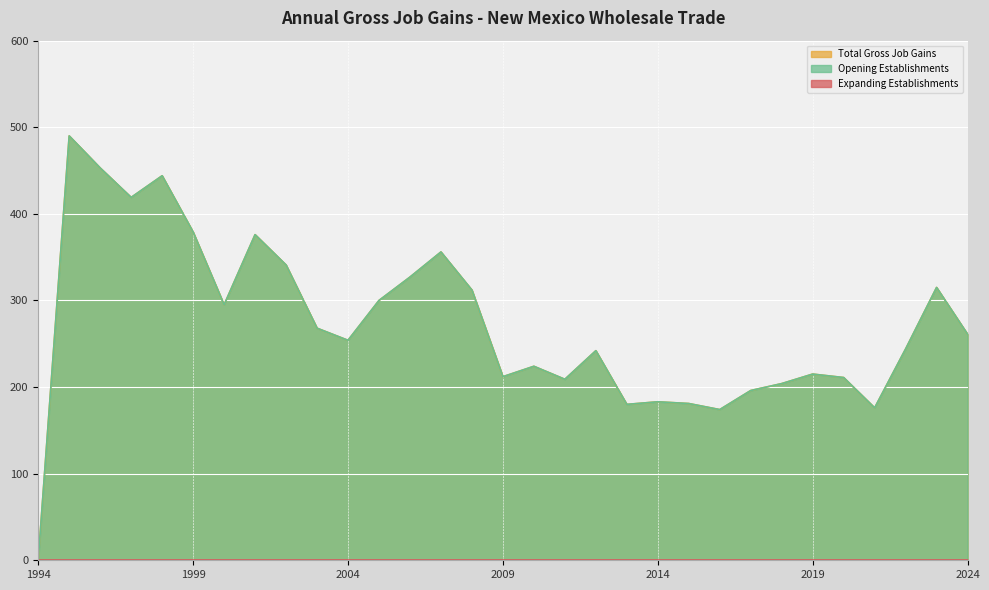

What is the average value of the Total Gross Job Gains series?

272